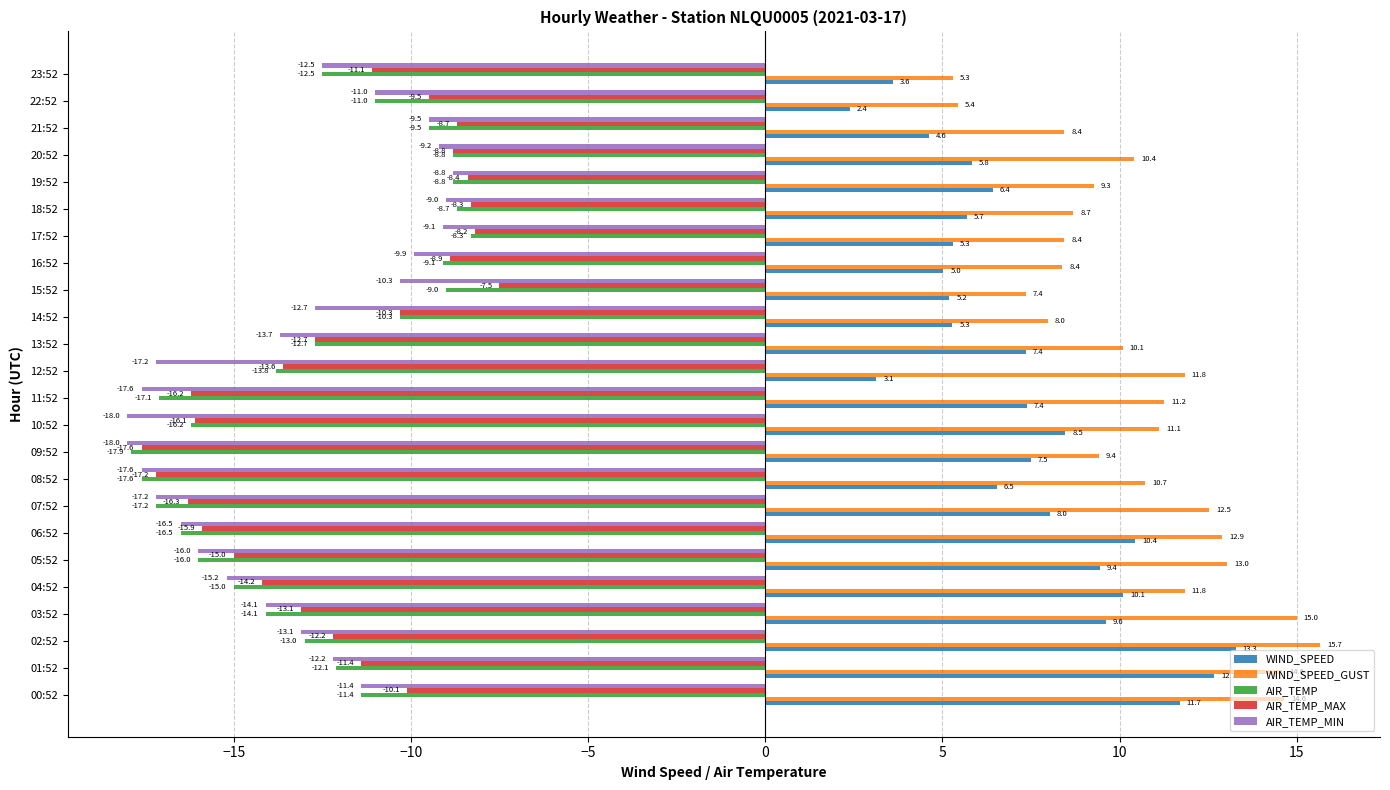

What is the maximum value shown in the chart?

15.7